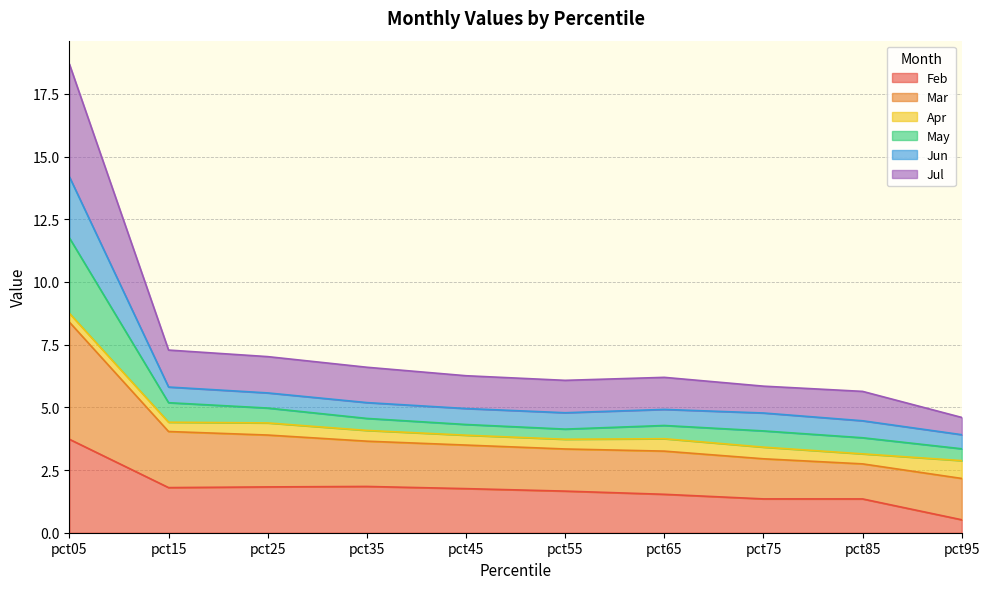

What is the maximum value for Feb?

3.7